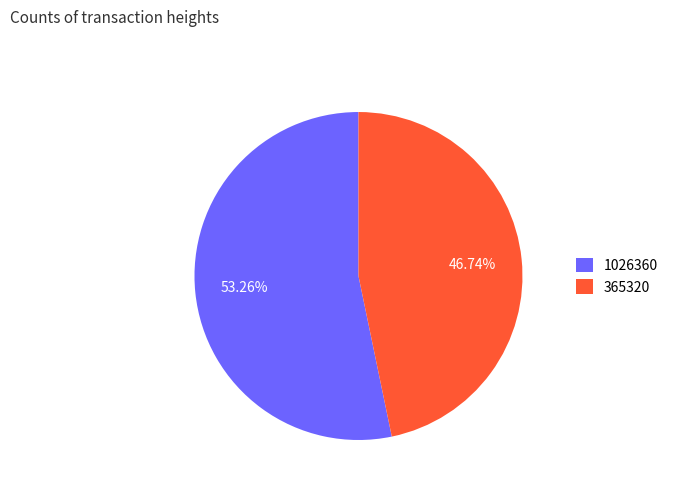

To the nearest percent, what is the average slice percentage?

50%